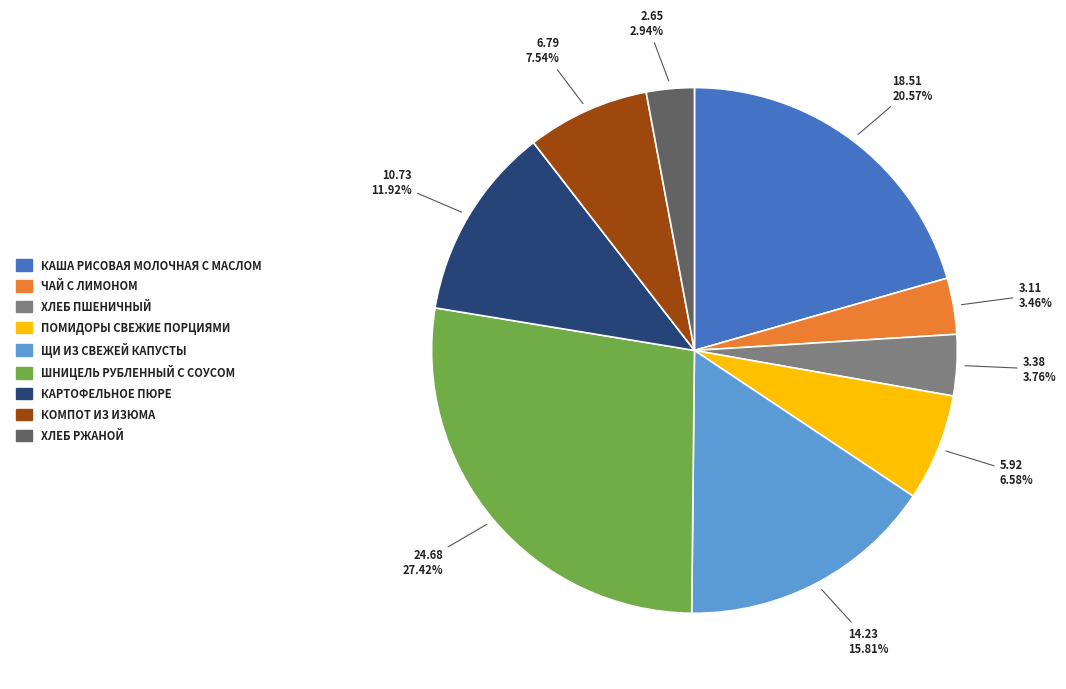

Does any single category account for the majority?

No